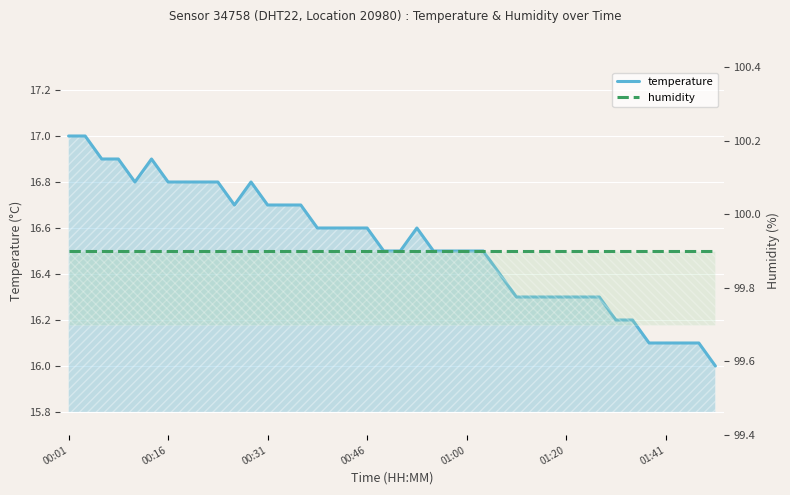

True or false: humidity and temperature cross at least once.

False